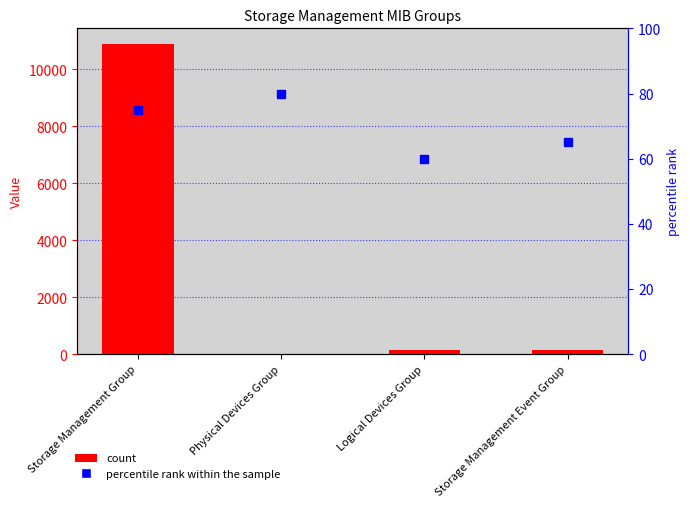

What is the maximum value for percentile rank within the sample?

80